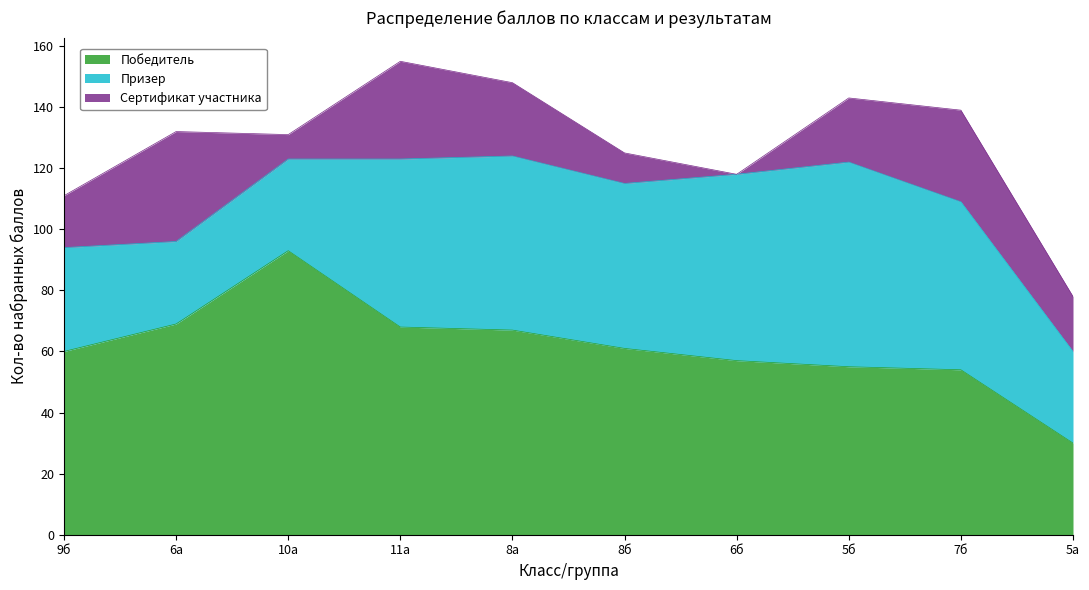

Which series has the widest spread of values?

Победитель